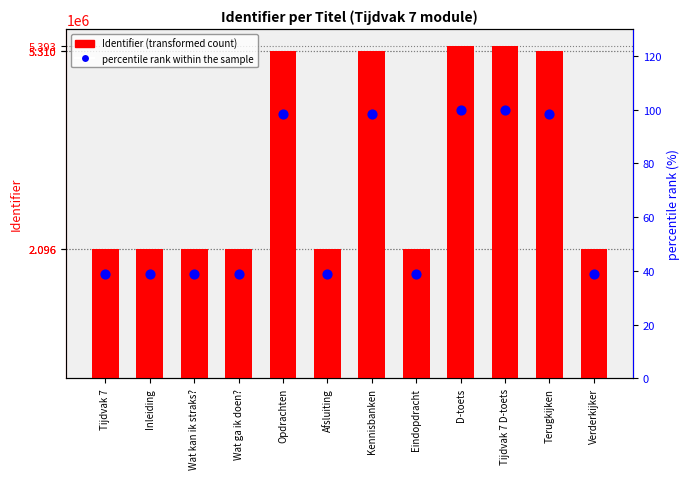

What are all the series names shown in the legend?

Identifier, percentile rank within the sample